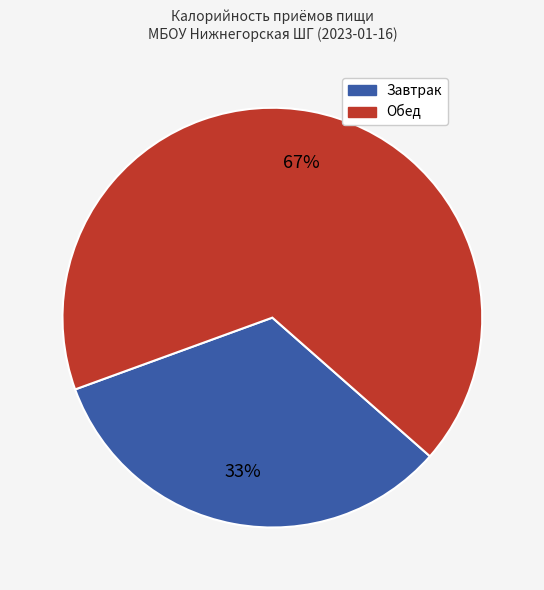

Is there a majority slice in this chart?

Yes